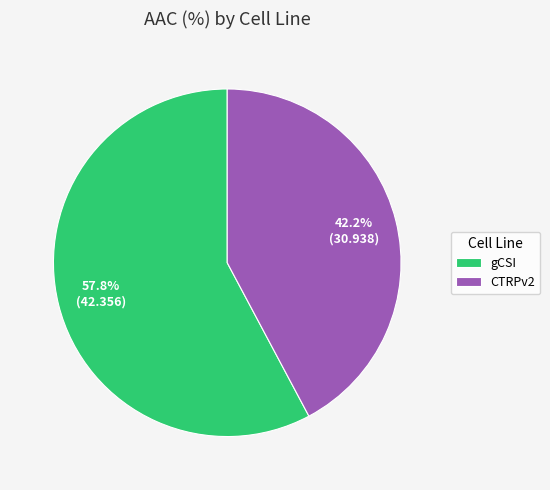

Which has a higher value, gCSI or CTRPv2?

gCSI